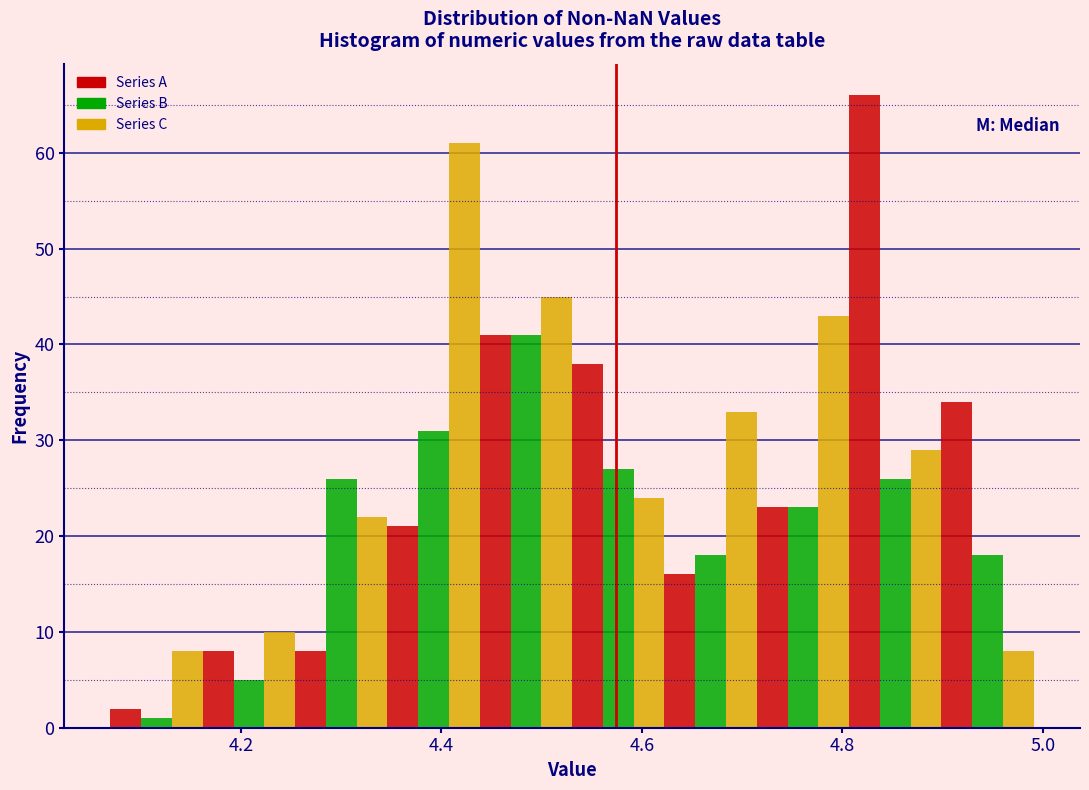

Around what value on the x-axis is the tallest bar? Give the approximate position of its centre, as read against the axis.

4.82